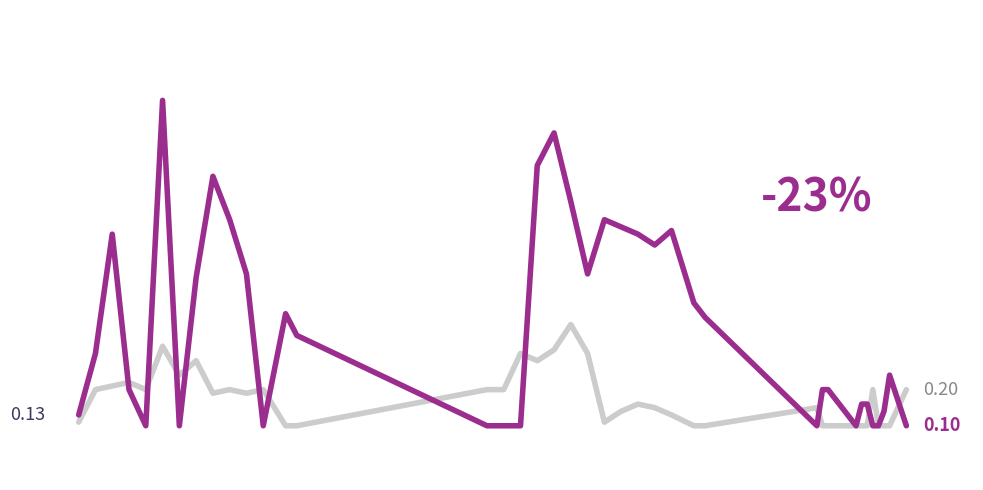

Does the chart have visible grid lines?

No